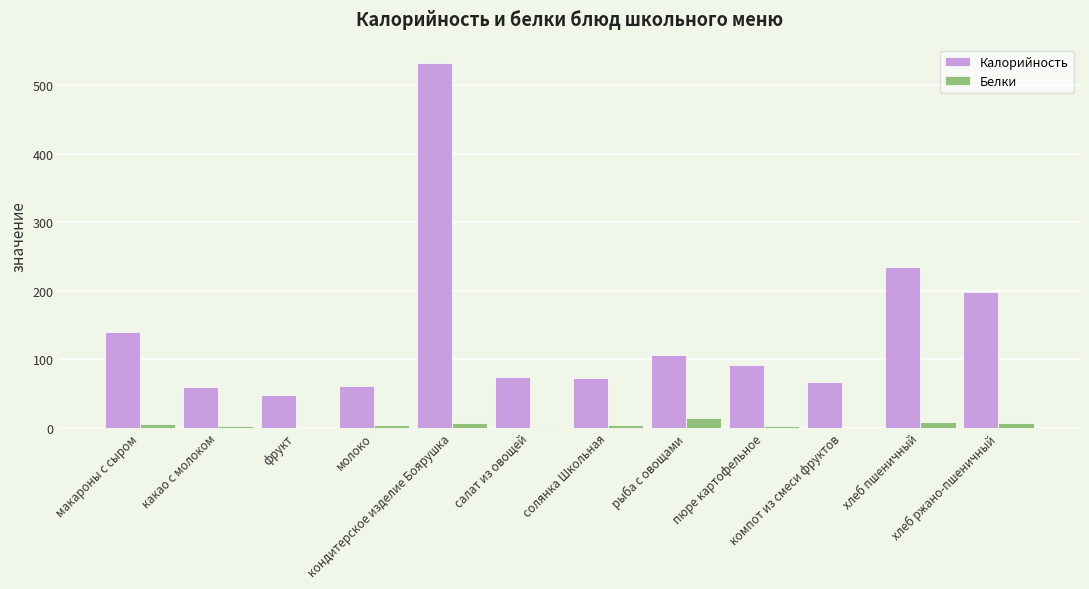

What is the sum of all Калорийность values?

1683.0